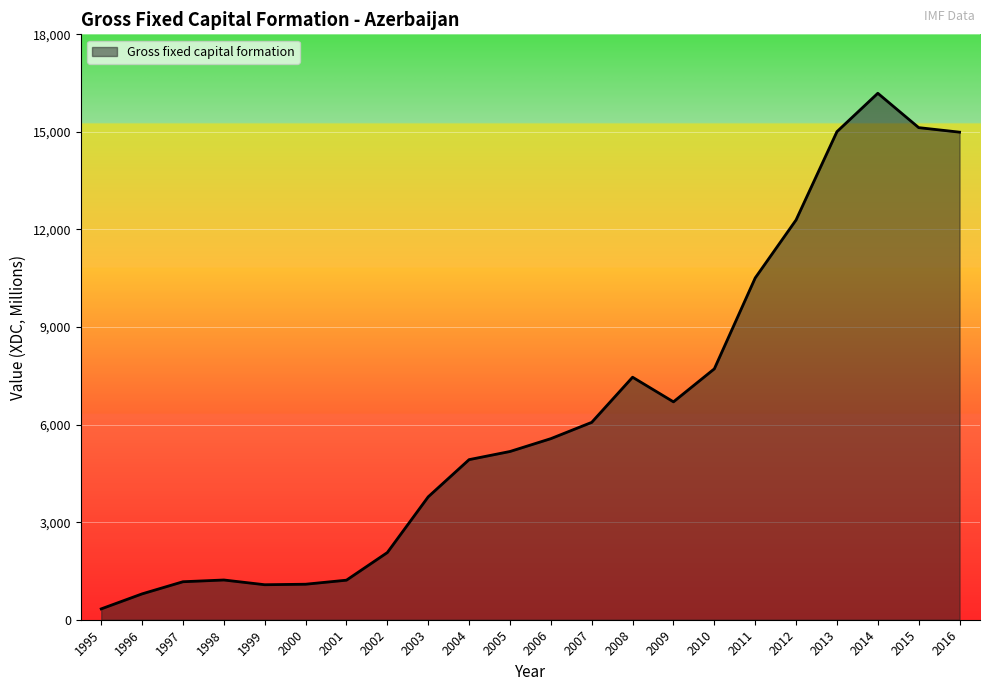

What is the smallest value displayed?

333.8